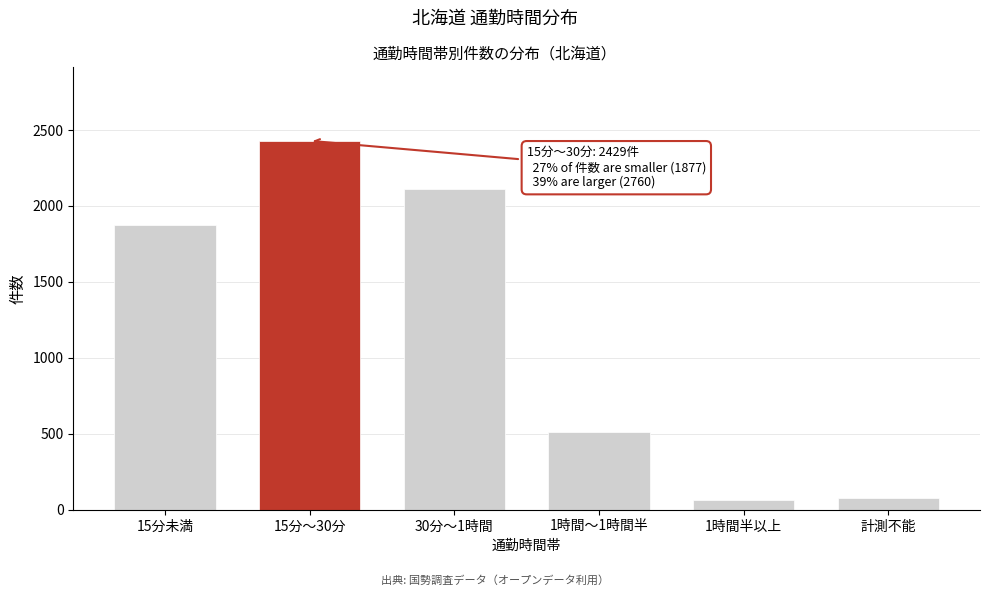

Reading left to right, list all the values displayed in this chart.

15分未満=1877	15分～30分=2429	30分～1時間=2109	1時間～1時間半=512	1時間半以上=63	計測不能=76